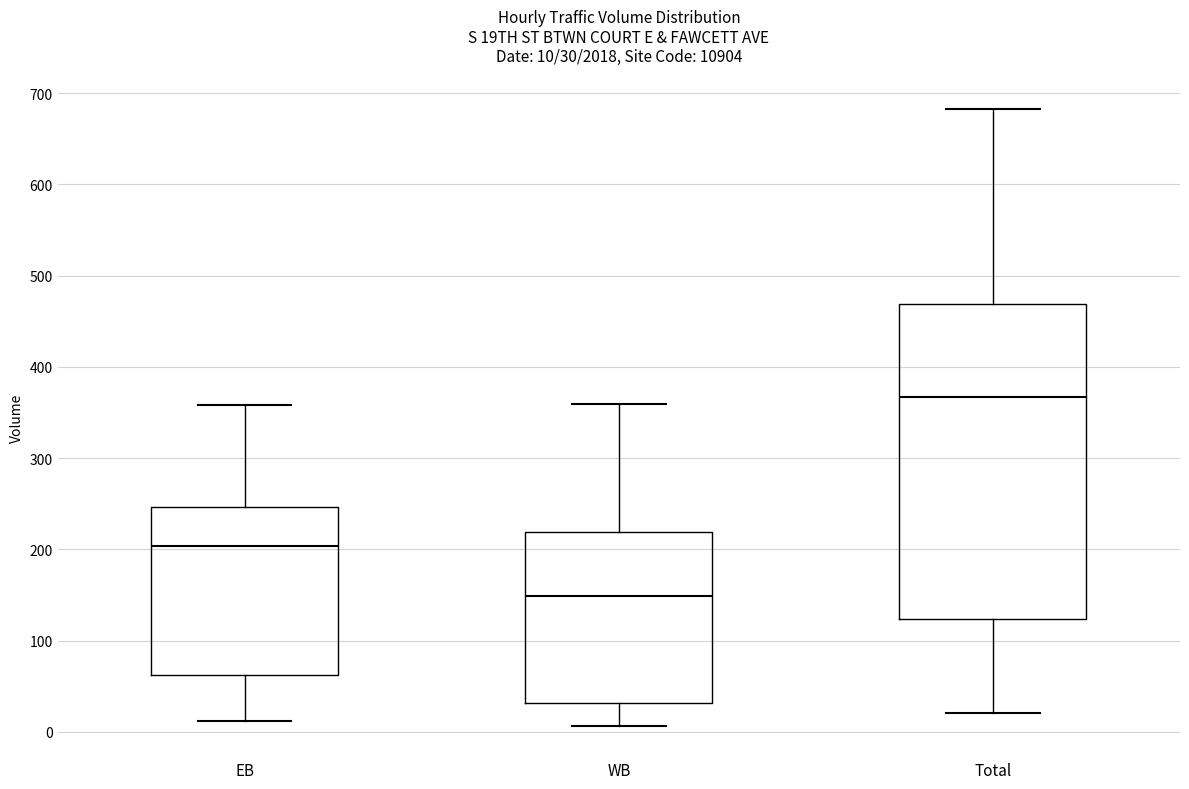

Which box is the tallest, from its lower edge to its upper edge?

Total